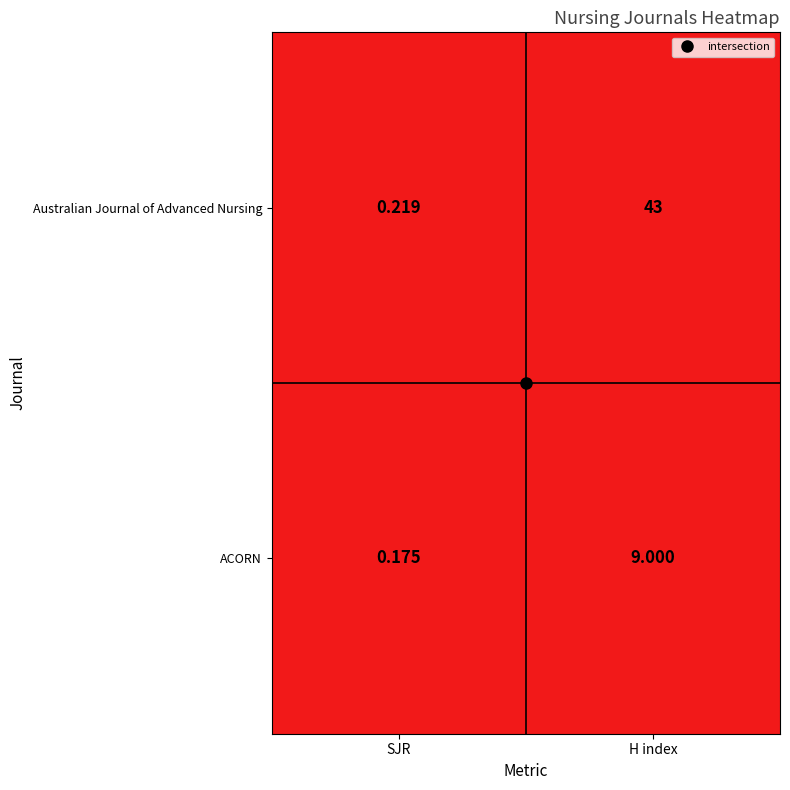

Which series has the largest range (max minus min)?

Australian Journal of Advanced Nursing